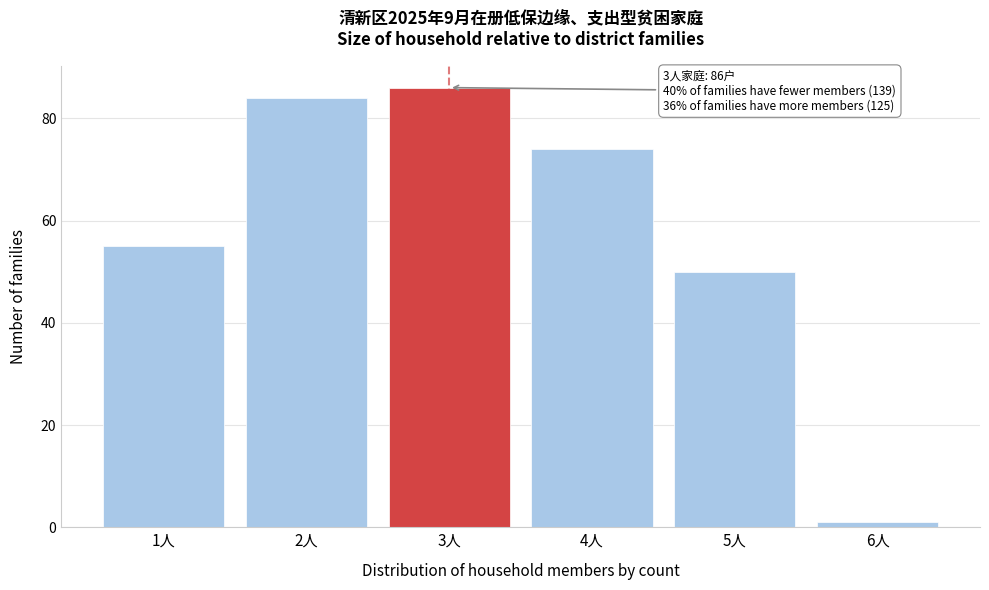

Reading right to left, what are all the values shown in this chart?

1	50	74	86	84	55